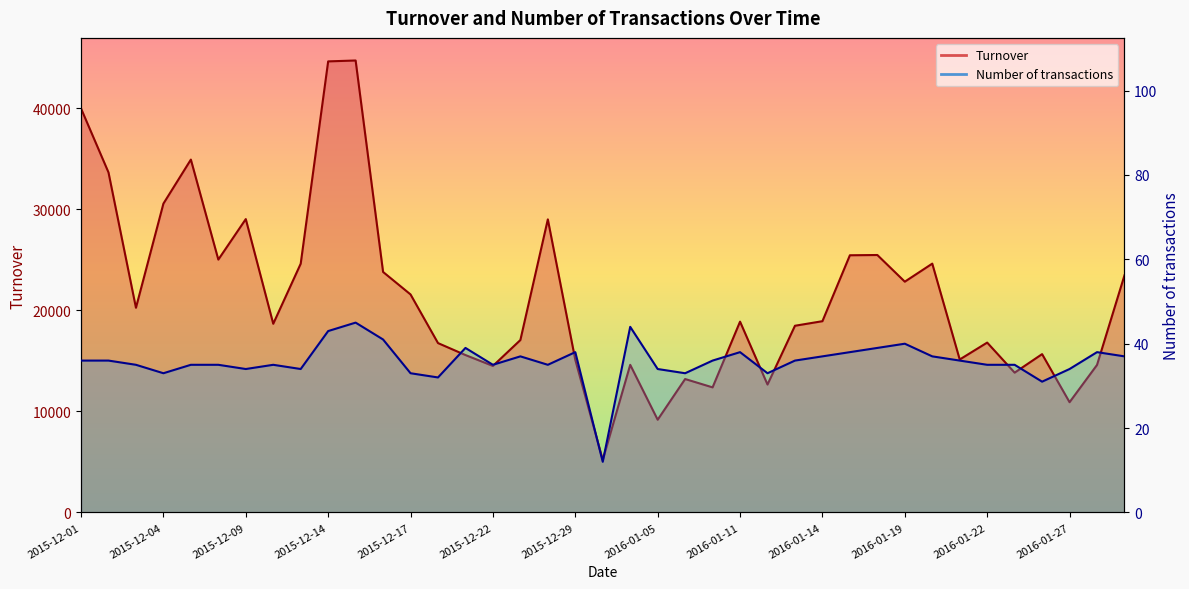

What is the difference between the highest and lowest values at 2015-12-08?

24993.1